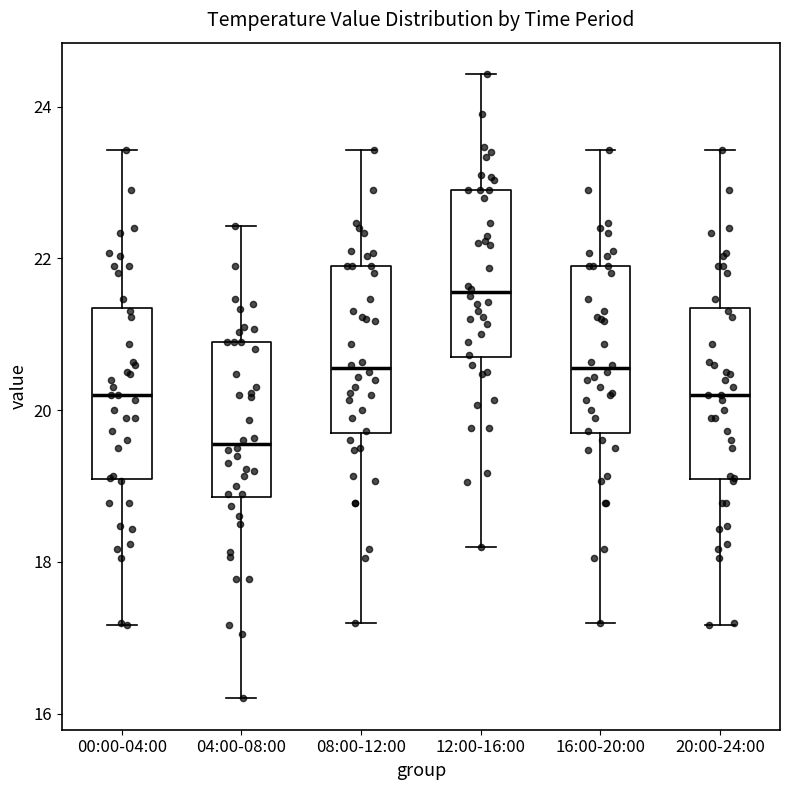

Reading left to right, transcribe this box plot: for each box, give where its median line is, the range the box spans, and where its two whiskers end, as read against the y-axis. The values are not printed on the chart, so give them approximately, as read against the axis.

00:00-04:00: median 20.2, box 19.0 to 21.4, whiskers 17.2 to 23.4
04:00-08:00: median 19.6, box 18.8 to 21.0, whiskers 16.2 to 22.4
08:00-12:00: median 20.6, box 19.6 to 22.0, whiskers 17.2 to 23.4
12:00-16:00: median 21.6, box 20.6 to 23.0, whiskers 18.2 to 24.4
16:00-20:00: median 20.6, box 19.6 to 22.0, whiskers 17.2 to 23.4
20:00-24:00: median 20.2, box 19.0 to 21.4, whiskers 17.2 to 23.4